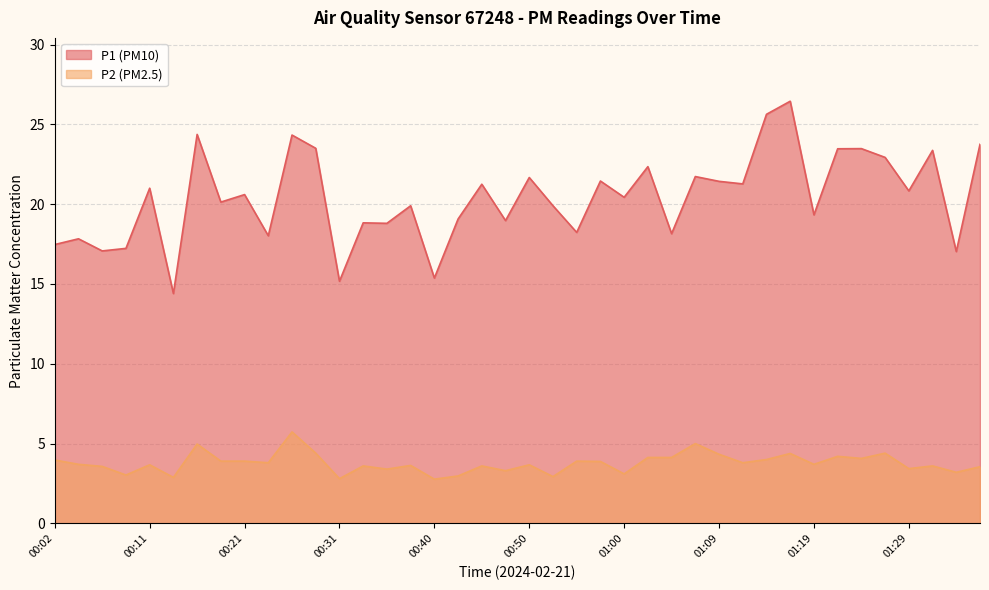

What is the label of the 14th point from the left?

00:33